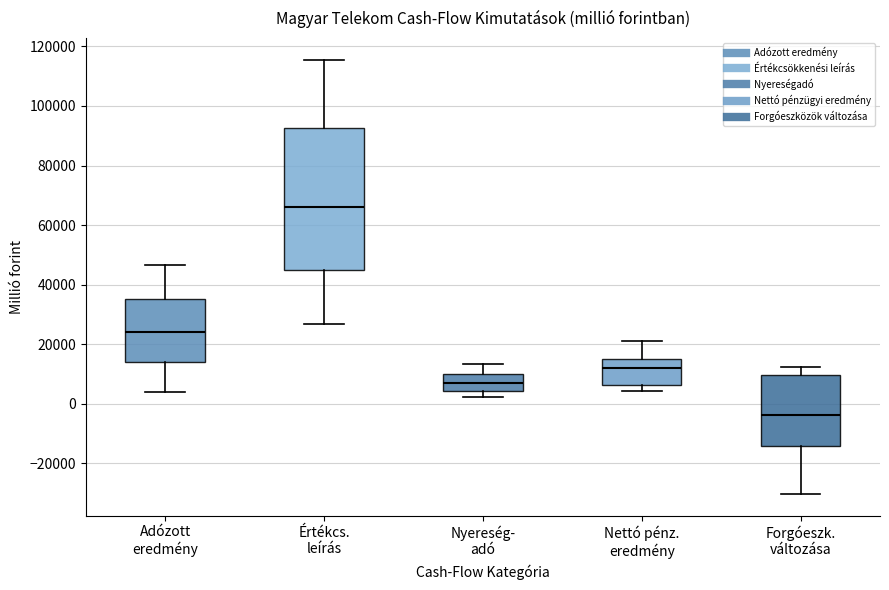

Comparing the boxes themselves (not the whiskers), which one is the tallest?

Értékcs. leírás